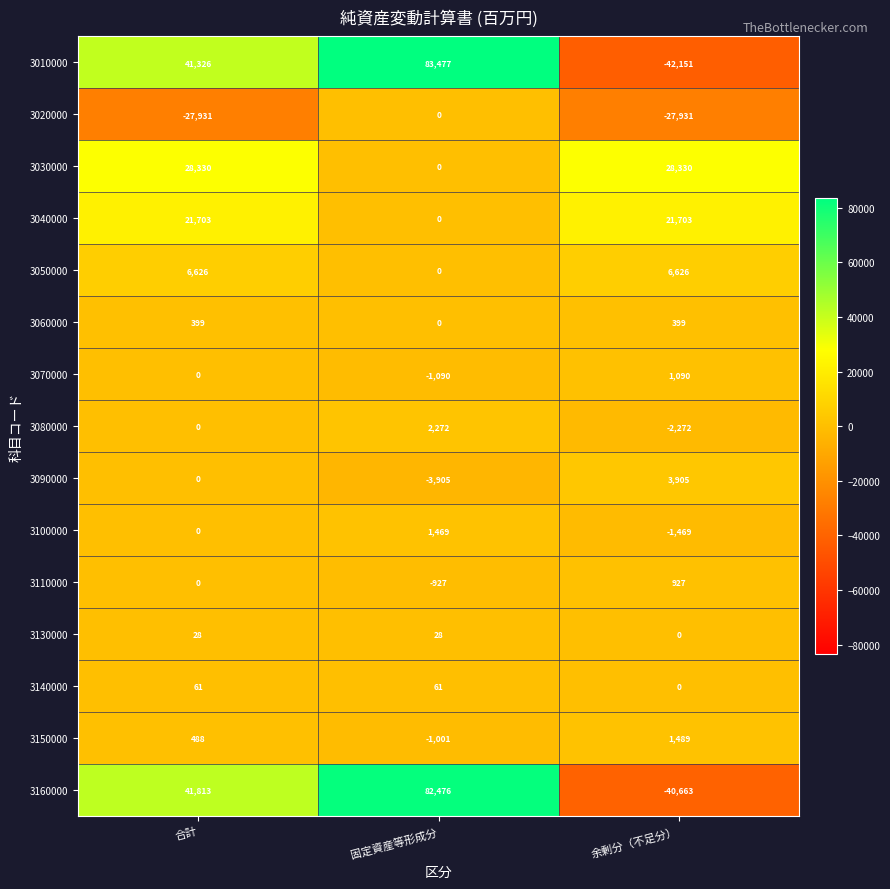

What is the approximate value of 3070000 at 余剰分（不足分）, to the nearest 10?

1090